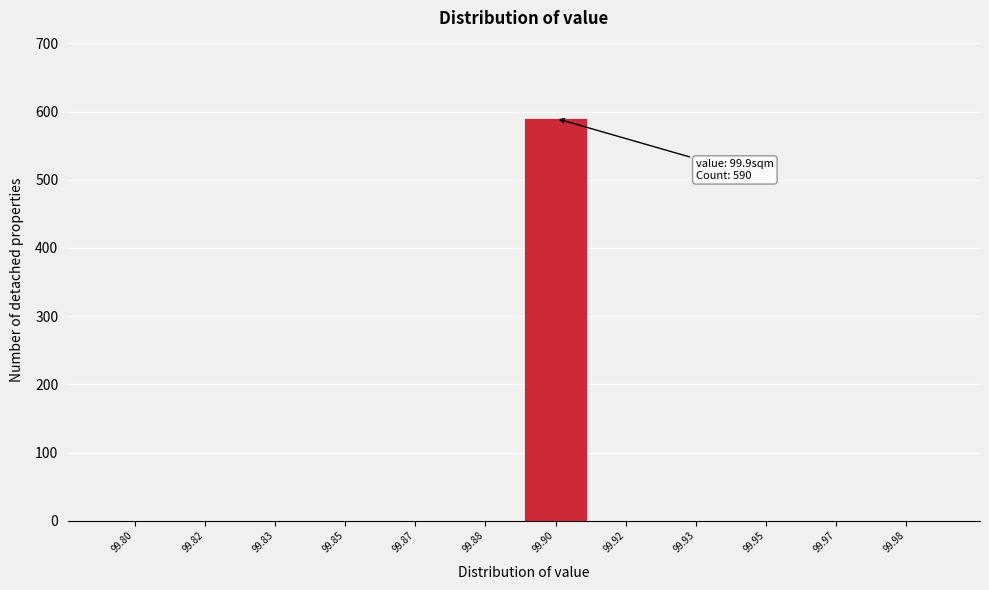

Reading left to right, extract all data points from this chart.

99.80=0	99.82=0	99.83=0	99.85=0	99.87=0	99.88=0	99.90=590	99.92=0	99.93=0	99.95=0	99.97=0	99.98=0